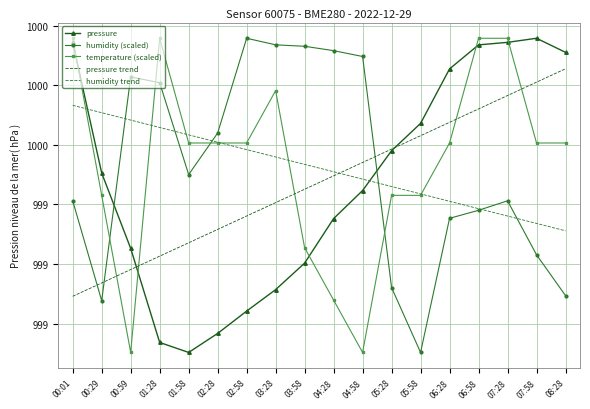

Between 03:58 and 08:28, which series saw the biggest shift?

humidity (scaled)